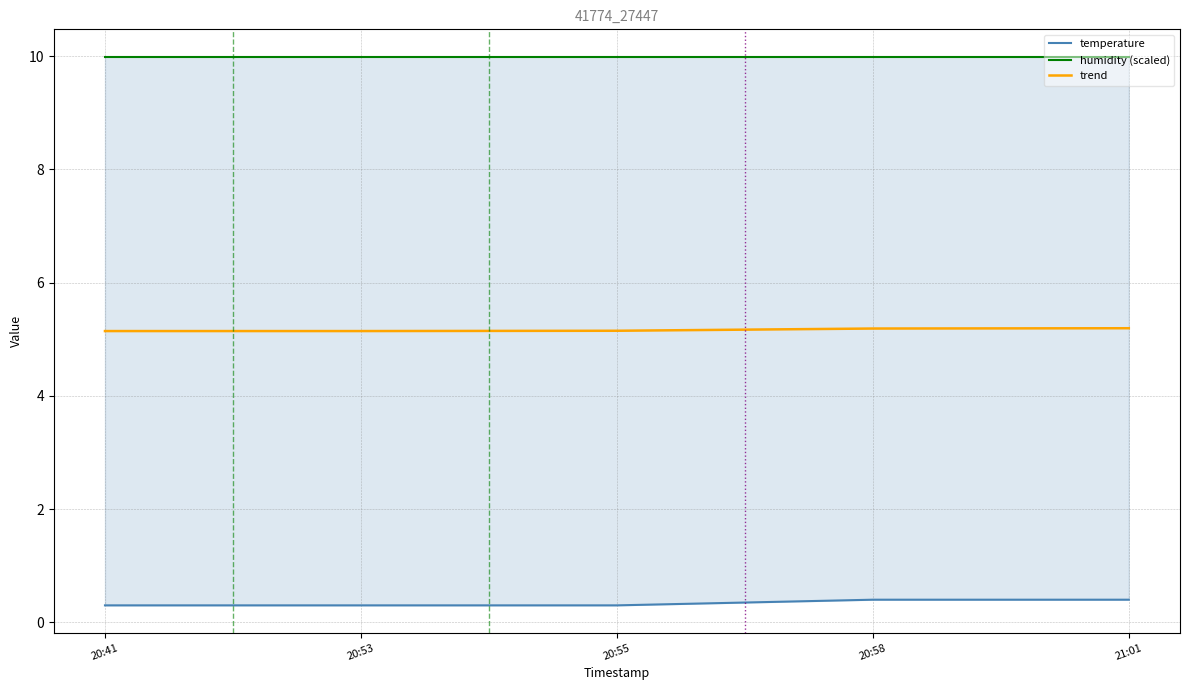

Which series has the widest spread of values?

temperature